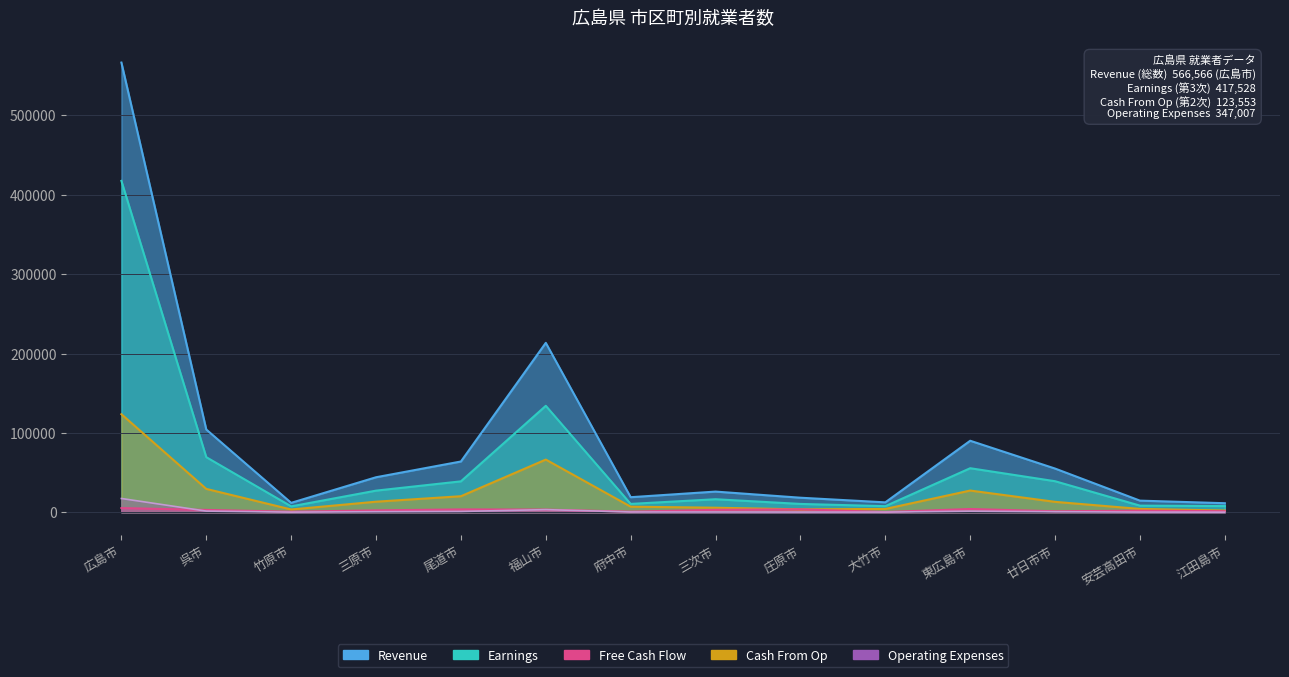

What is the value of the Cash From Op point at the 8th from the left?

5727.0